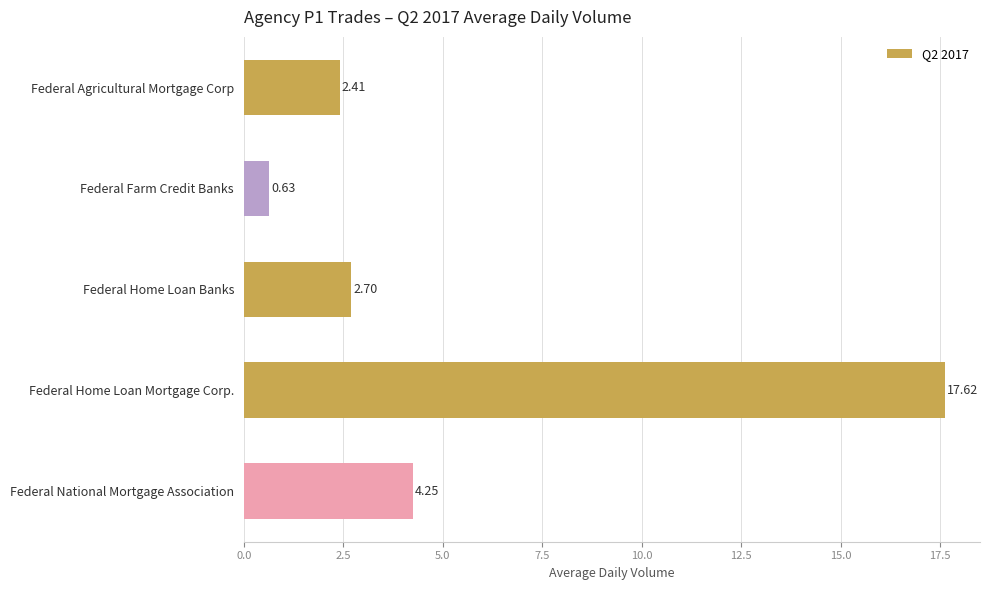

What is the label of the 3rd bar from the top?

Federal Home Loan Banks